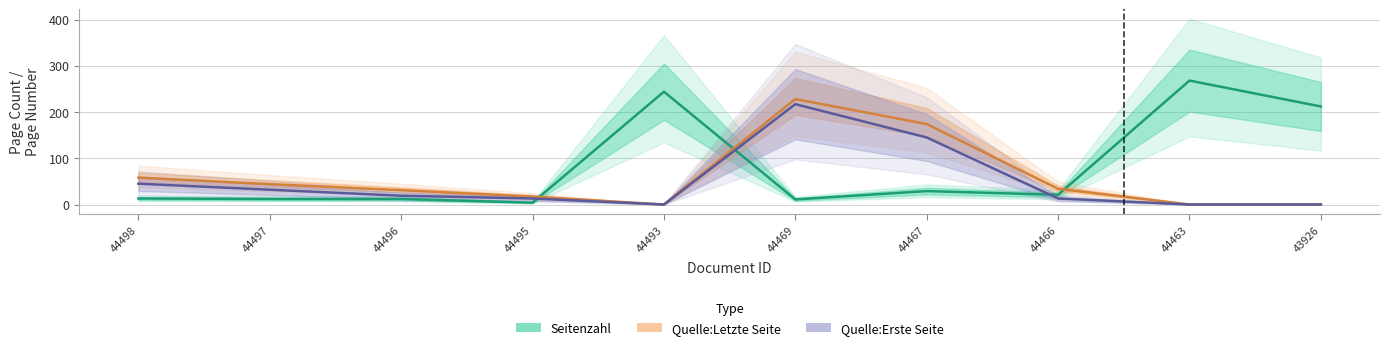

At which category does the chart reach its minimum across all series?

OPUS4-44493